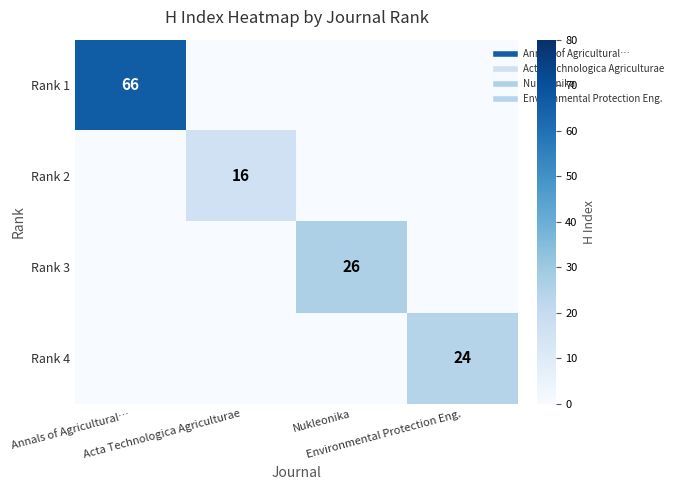

What is the difference between the maximum and second lowest values in the Rank 4 series?

24